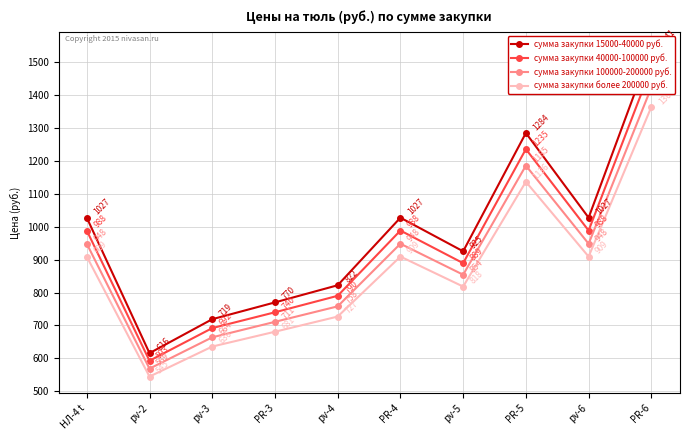

Is the value of сумма закупки 40000-100000 руб. at pv-3 greater than the value of сумма закупки более 200000 руб. at PR-4?

No